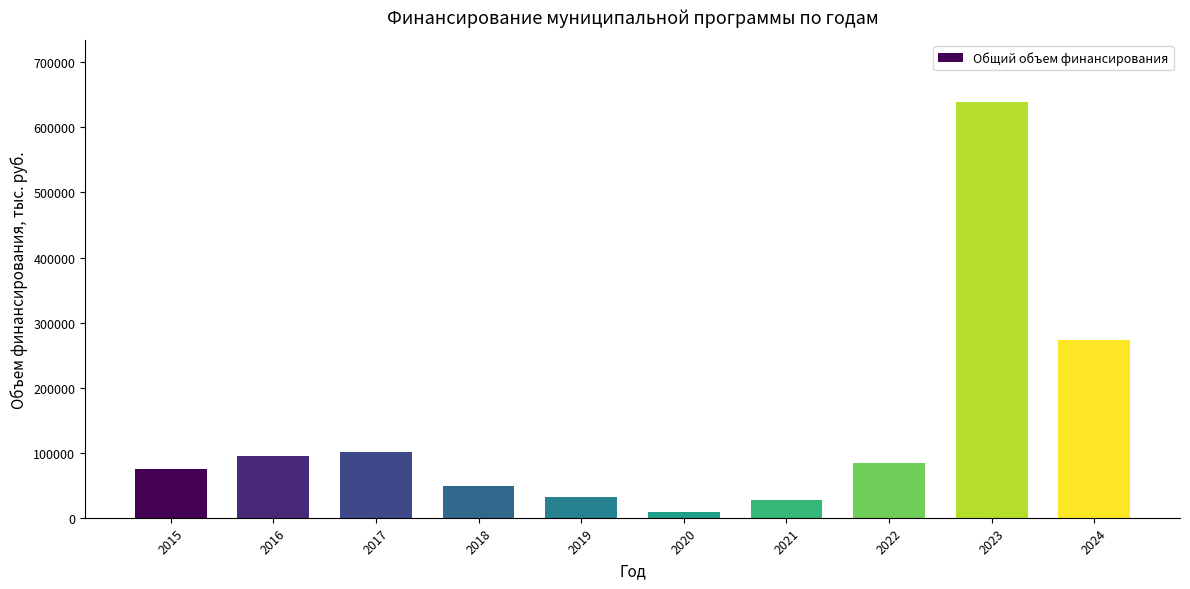

At which label is the value closest to 323898?

2024